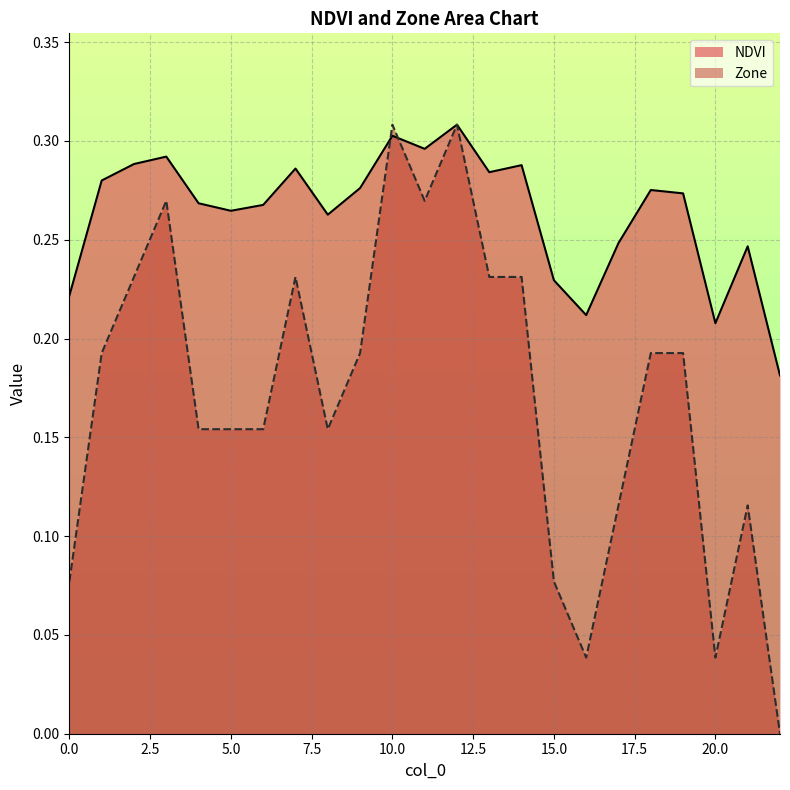

At which category does the chart reach its minimum across all series?

22